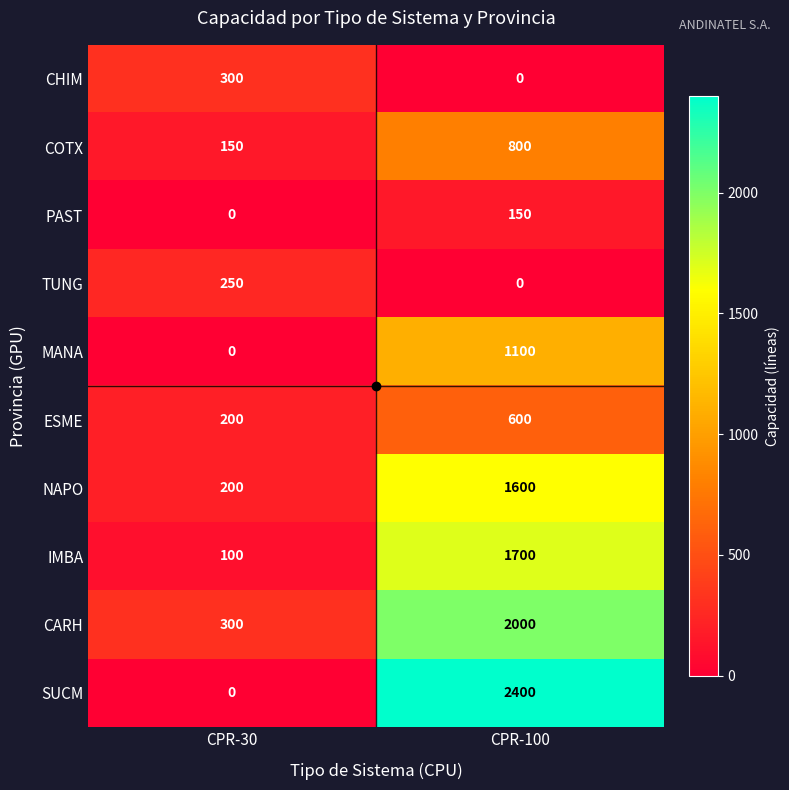

What is the sum of all ESME values?

800